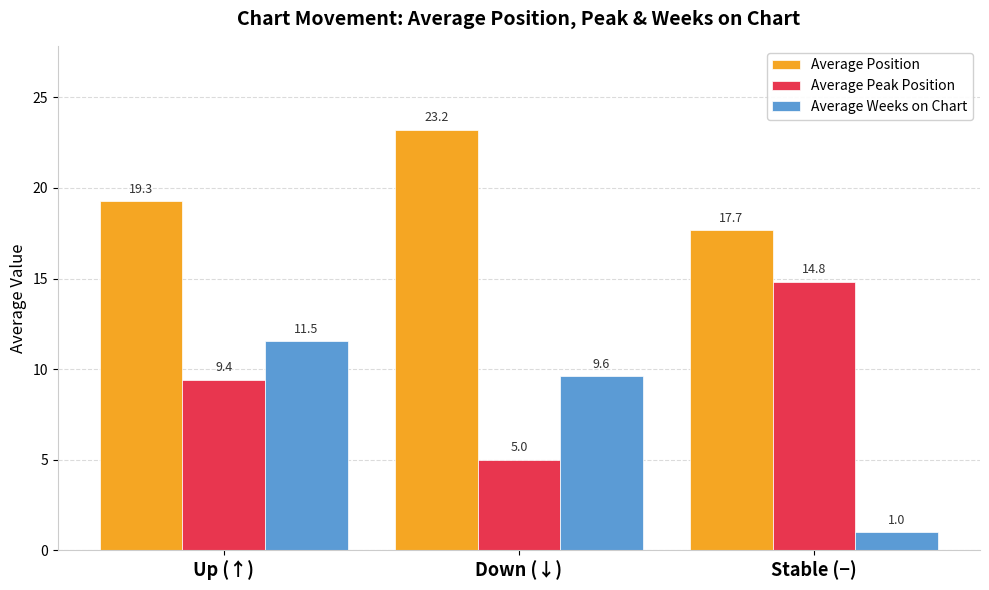

What is the spread (max minus min) of values at Down (↓)?

18.2